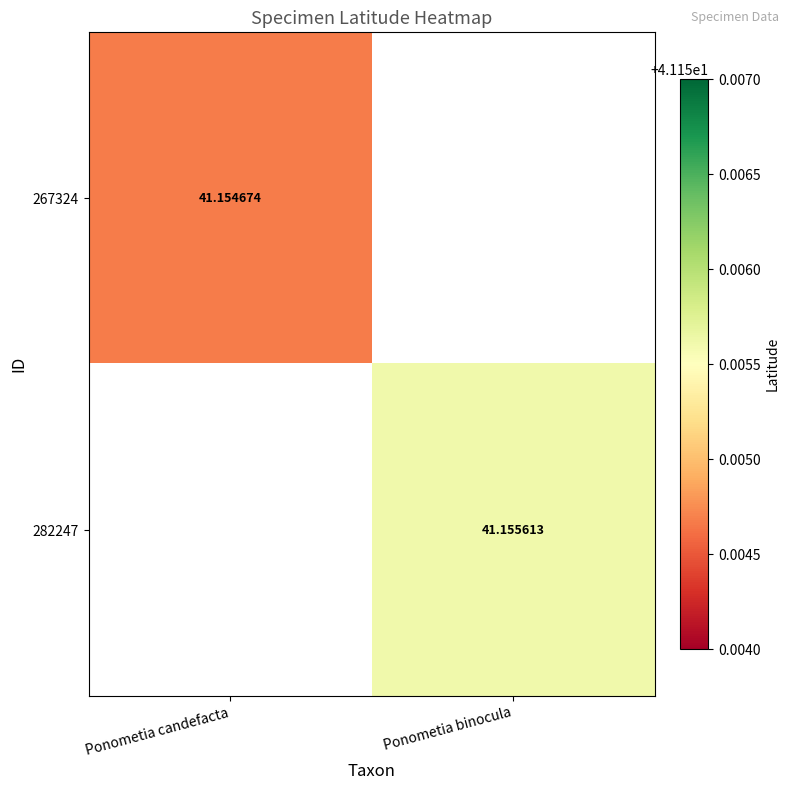

List the labels in order of 267324 value, largest first.

Ponometia candefacta, Ponometia binocula